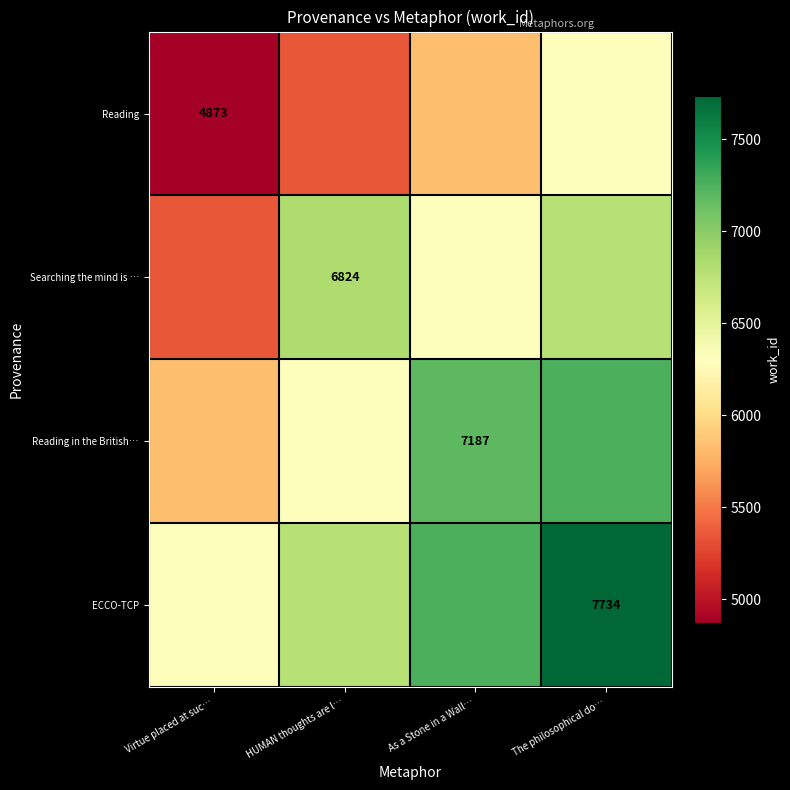

What is the difference between the maximum and minimum values in the ECCO-TCP series?

1430.5